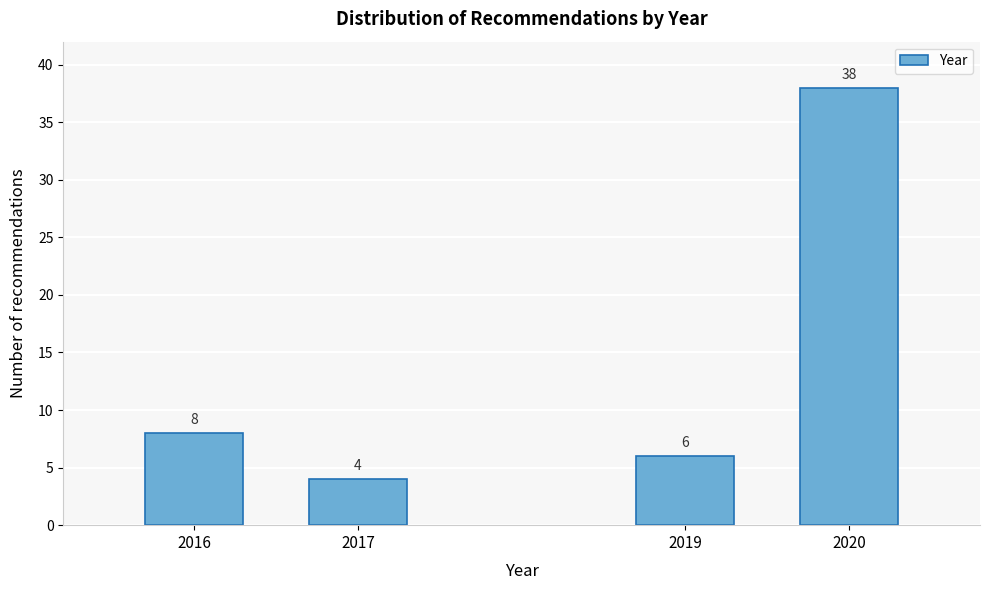

Reading left to right, list all the values displayed in this chart.

8	4	6	38